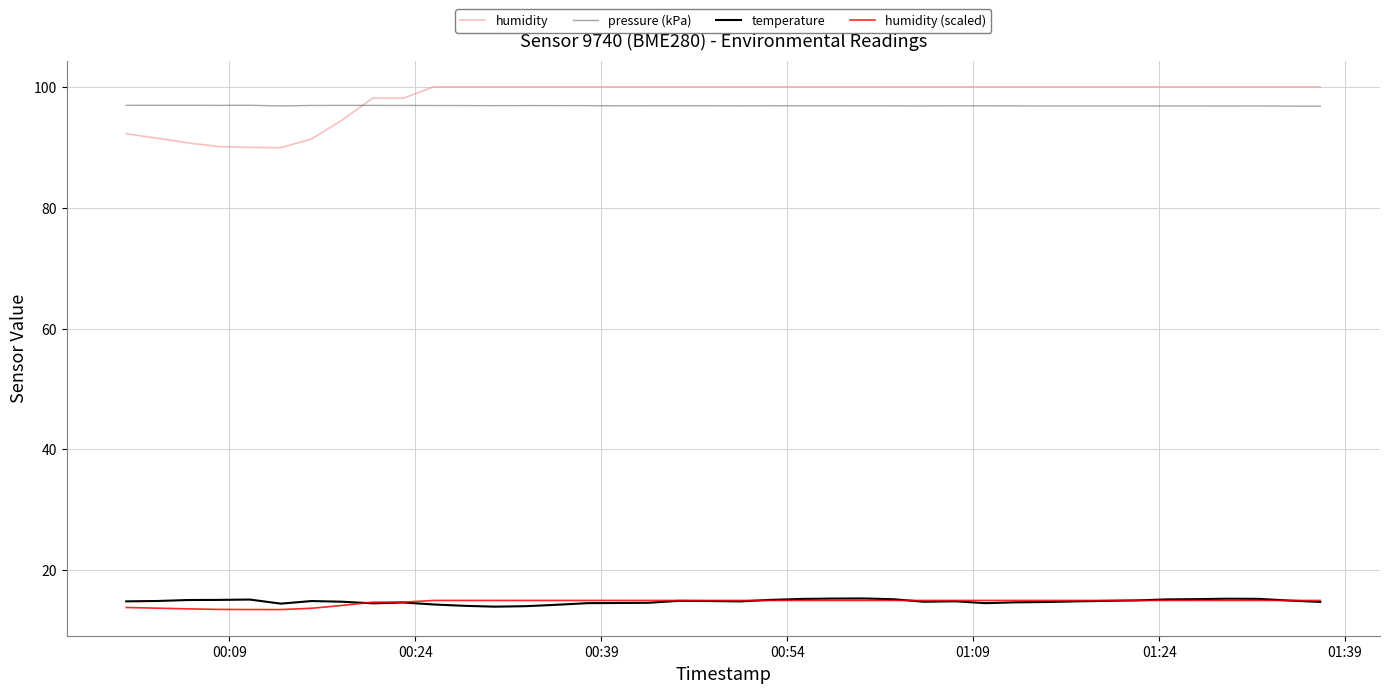

Which series has the largest range (max minus min)?

humidity